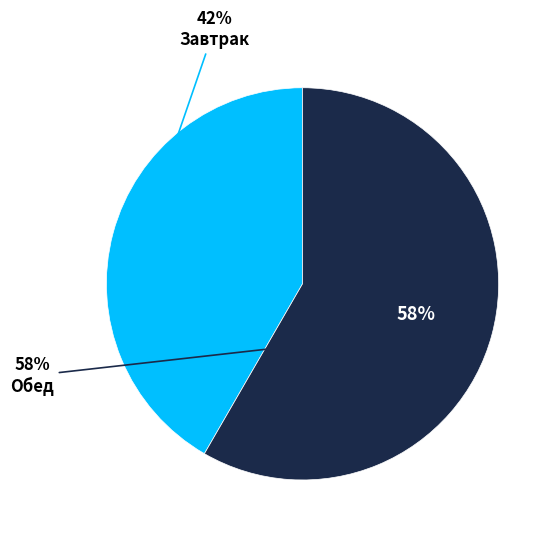

Do Завтрак 2 and Завтрак together represent more than half of the pie?

No